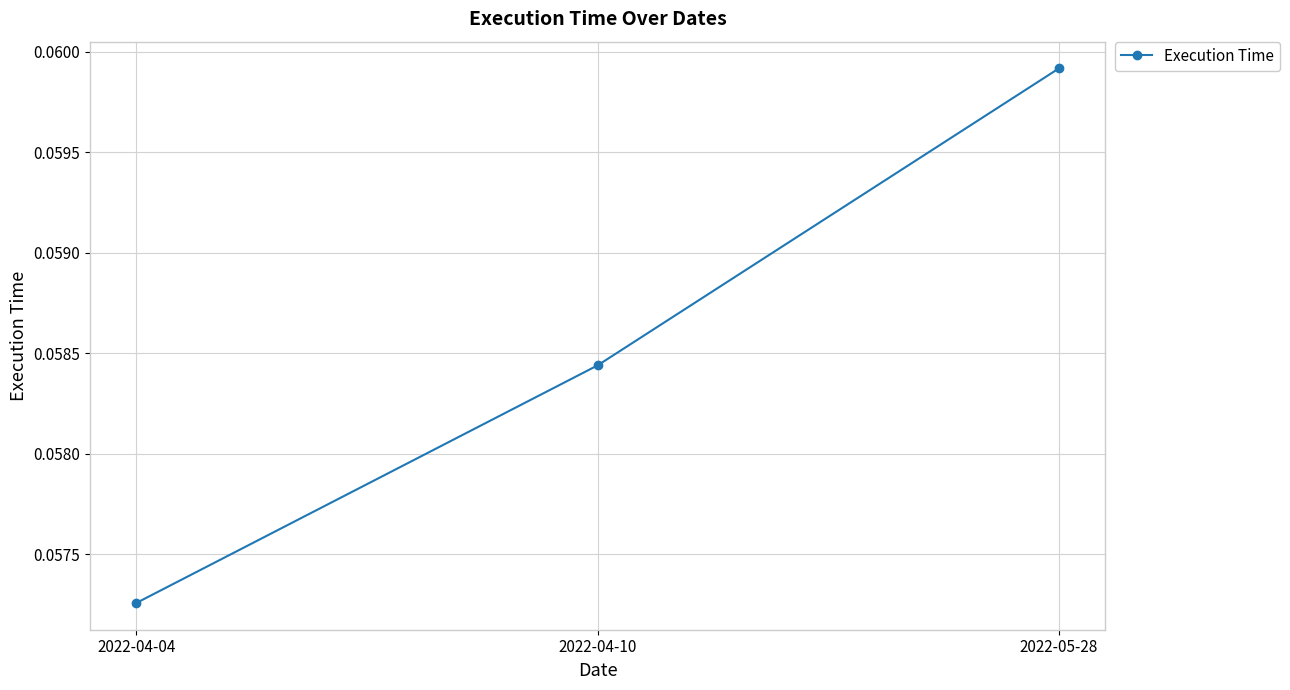

Which category has the lowest value across all series?

2022-04-04